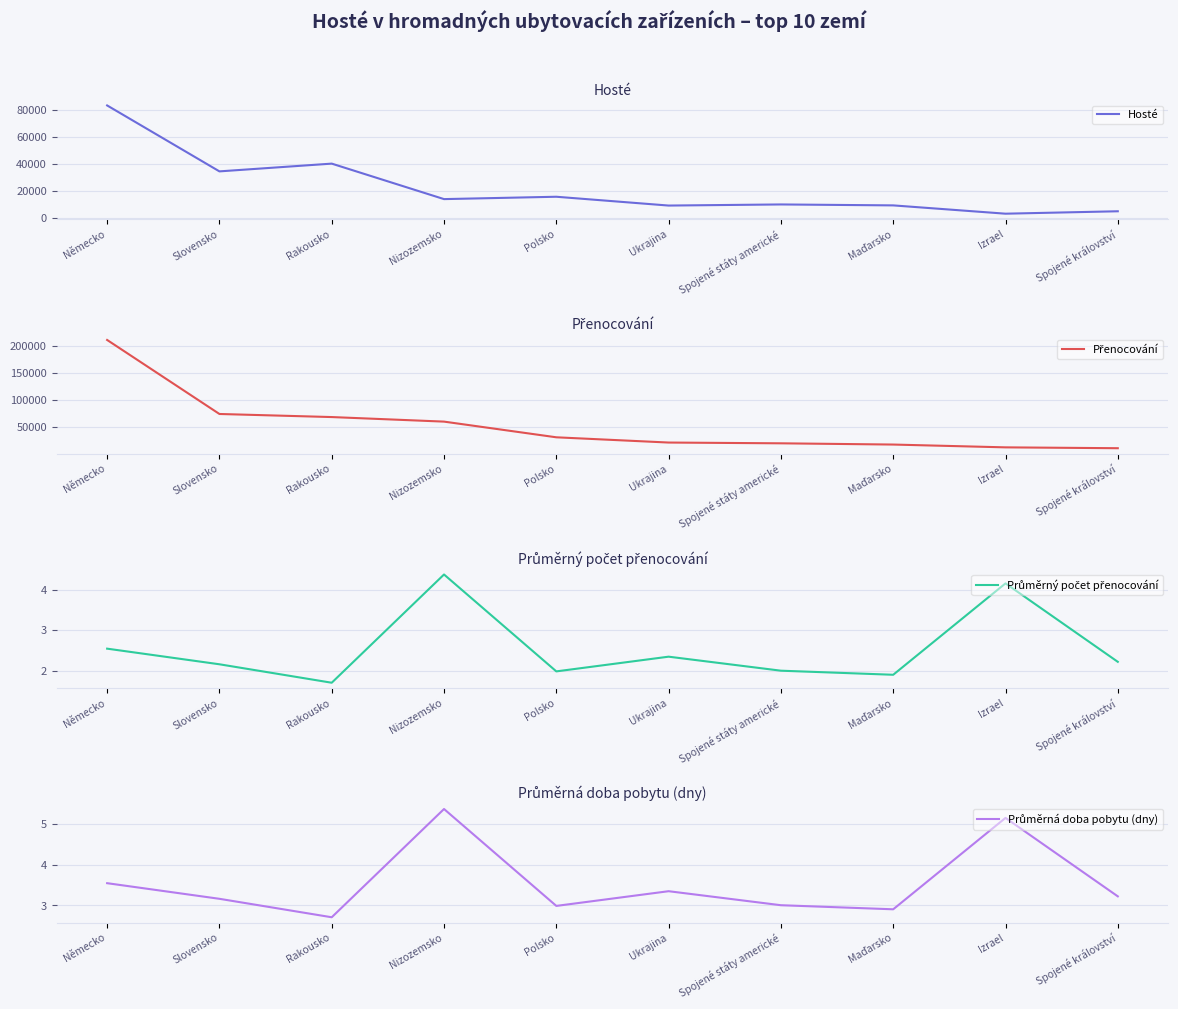

Rank the series at Spojené království from highest to lowest value.

Přenocování, Hosté, Průměrná doba pobytu (dny), Průměrný počet přenocování